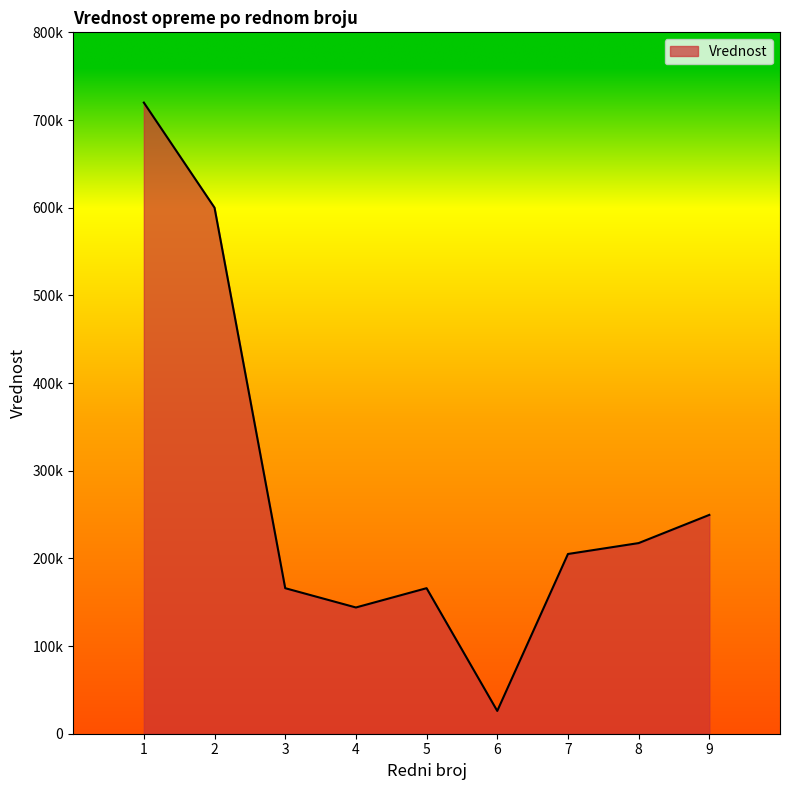

Is this an area chart (filled region under the line)?

Yes